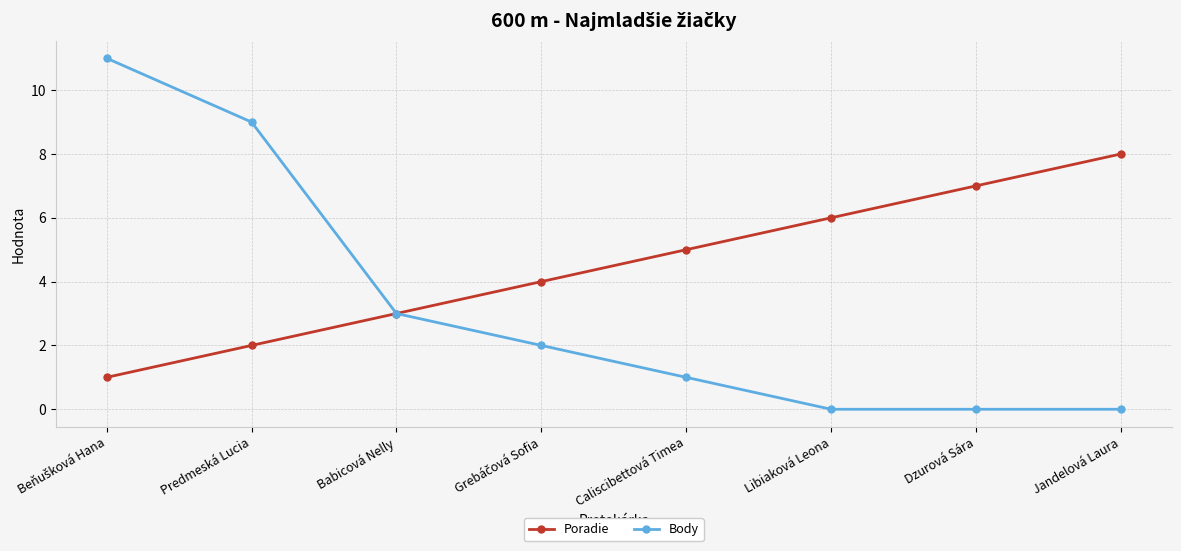

What is the difference between the maximum and second lowest values in the Poradie series?

6